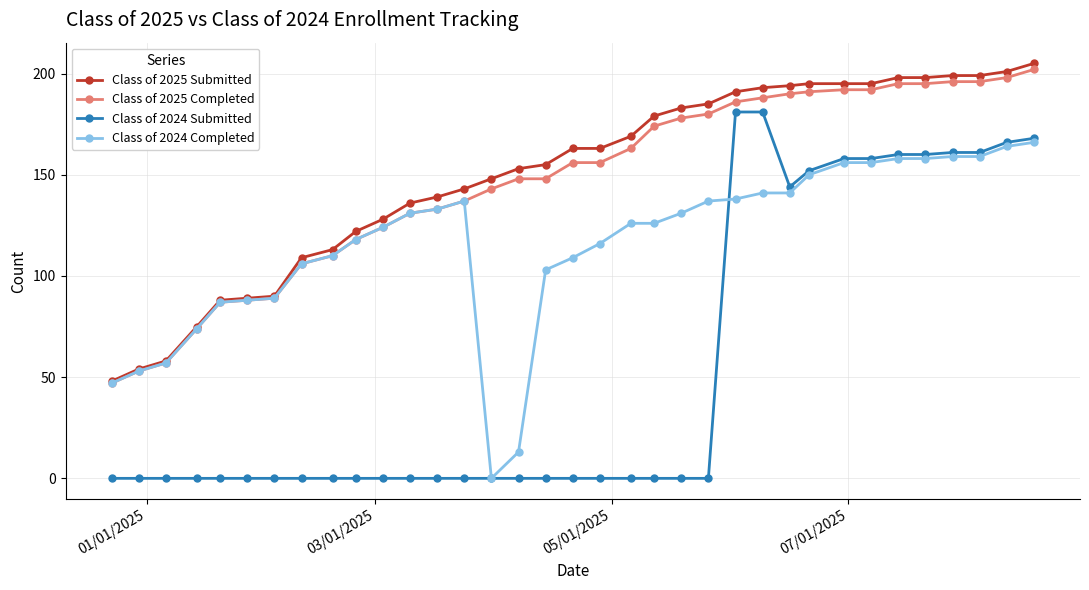

What is the highest value of the Class of 2024 Completed series?

166